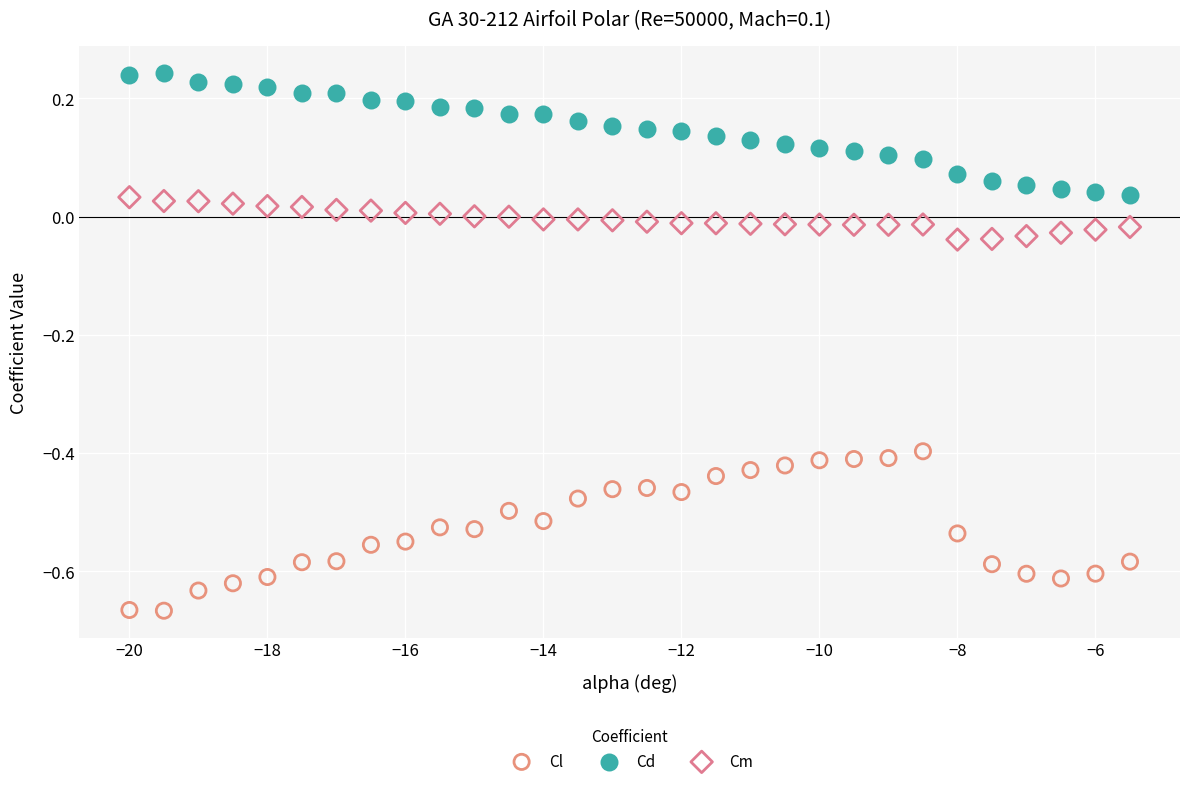

Which series reaches the maximum Y coordinate?

Cd